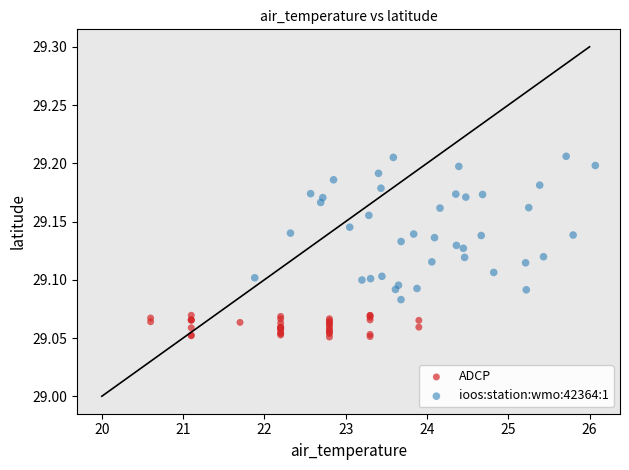

Which series reaches the minimum Y coordinate?

ADCP